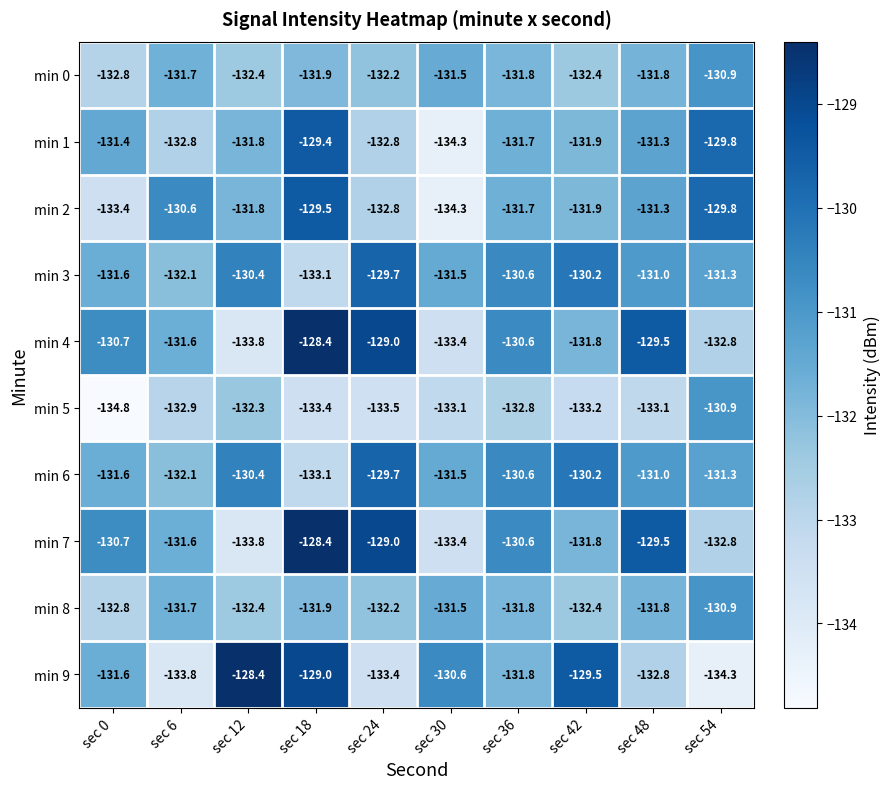

What is the spread (max minus min) of values at sec 36?

2.2